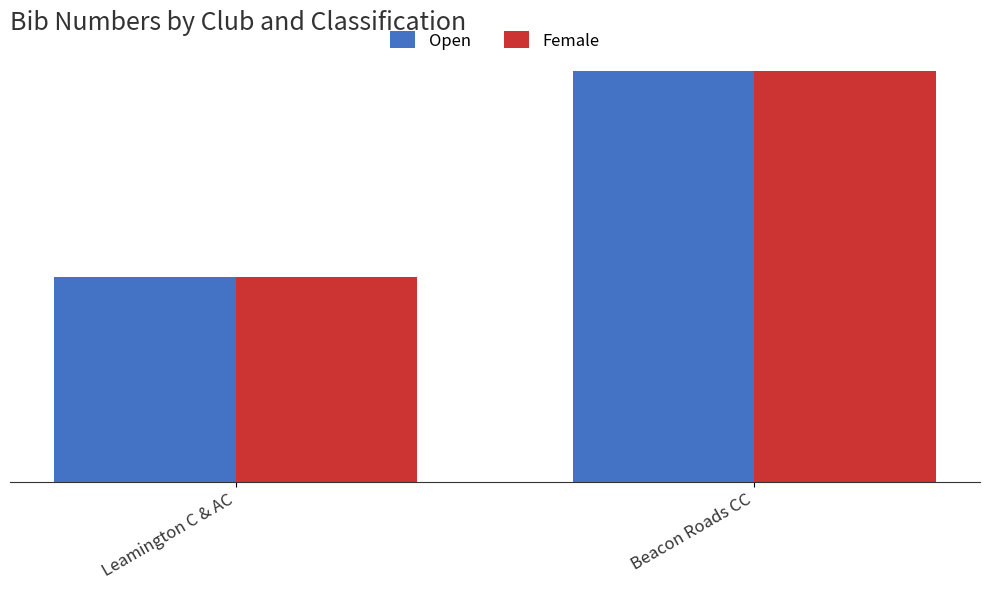

What is the greatest value displayed?

2